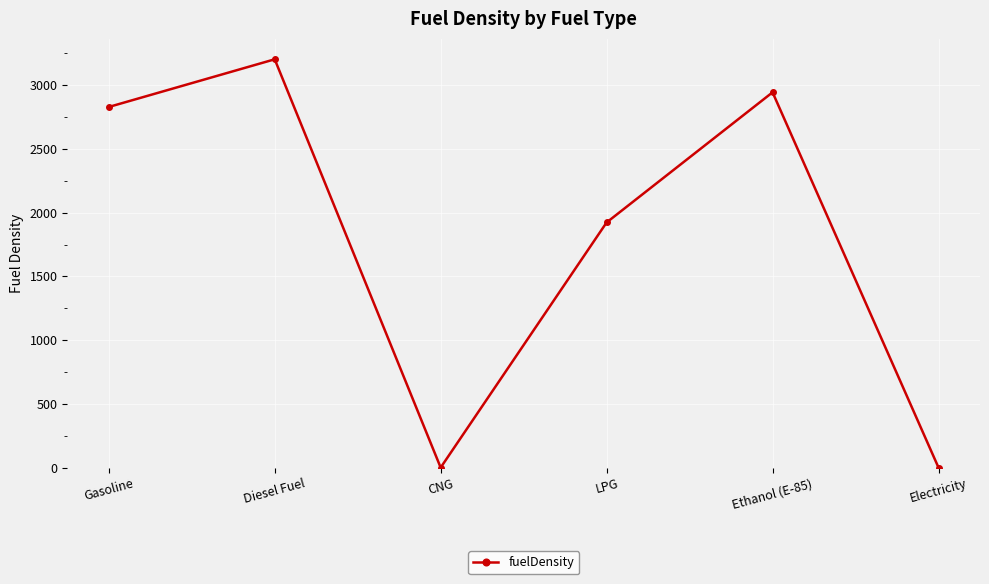

What is the change in value from CNG to LPG?

+1923